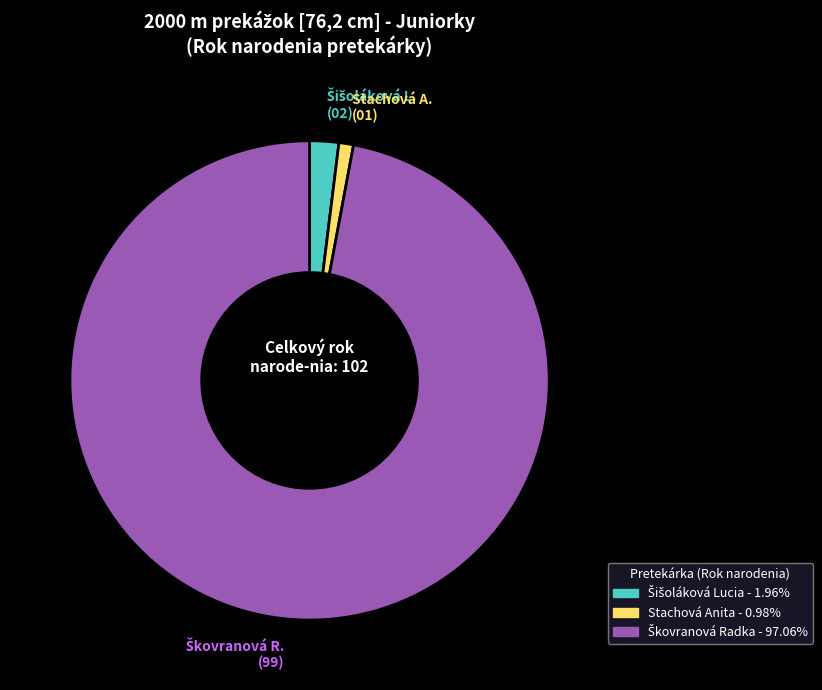

Is there any slice that represents more than half of the pie?

Yes